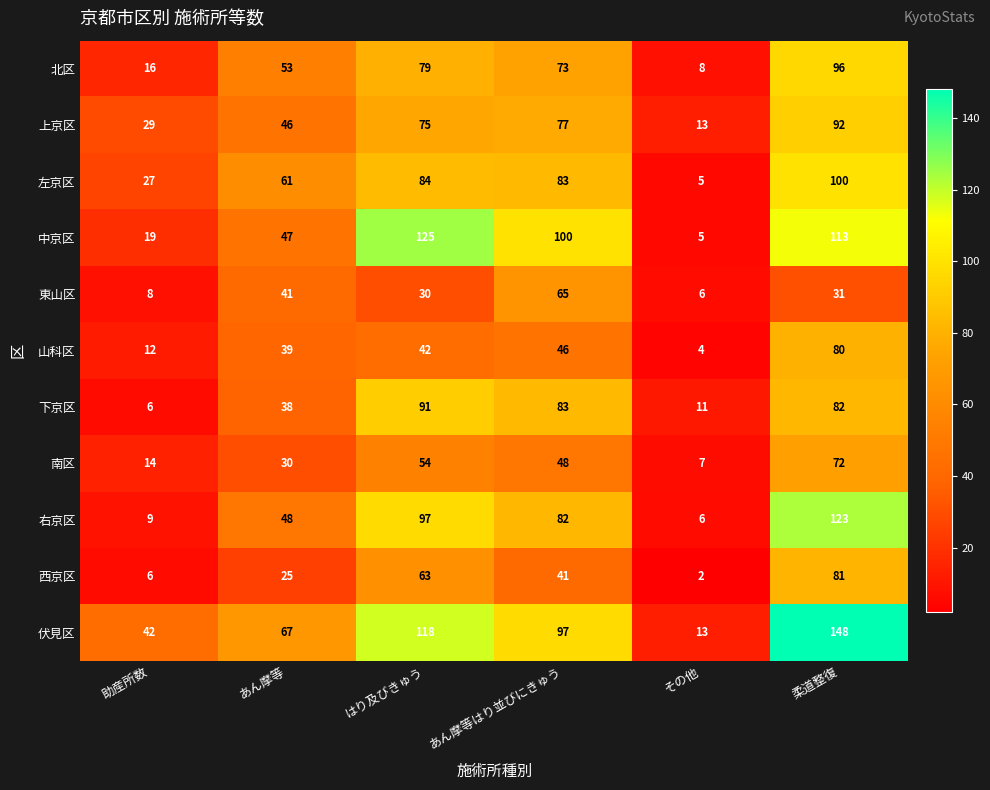

At how many categories does at least one series exceed 40?

5